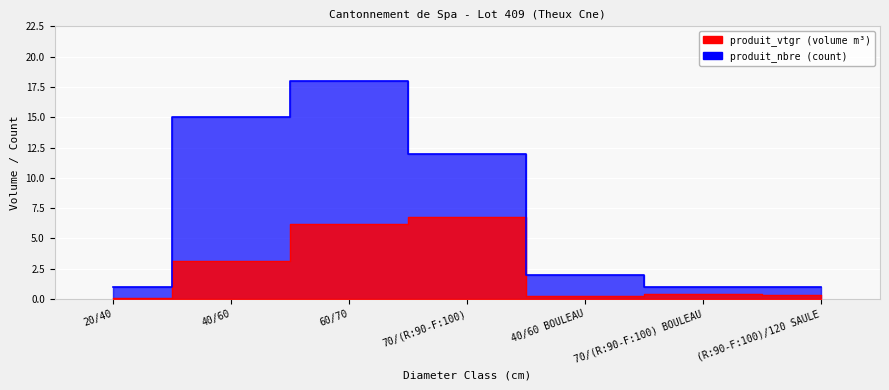

Rank the categories by produit_vtgr value from lowest to highest.

20/40, 40/60 BOULEAU, (R:90-F:100)/120 SAULE, 70/(R:90-F:100) BOULEAU, 40/60, 60/70, 70/(R:90-F:100)